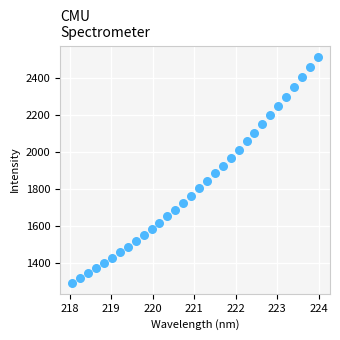

What is the range of X values (max minus min)?

5.9